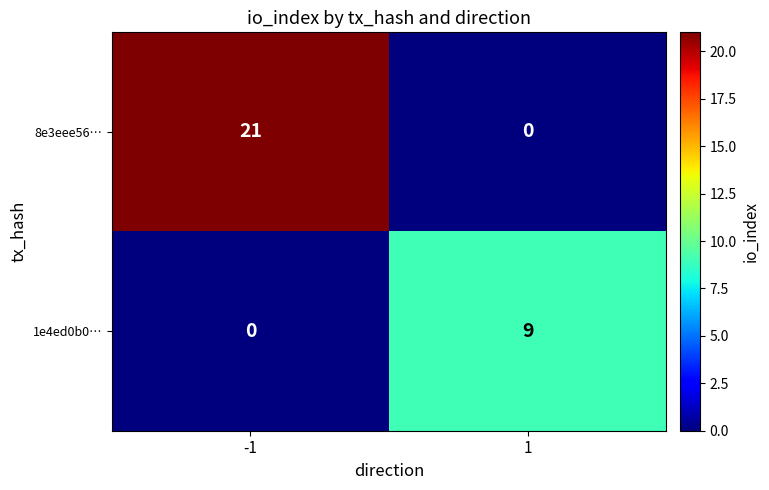

Is it true that 1e4ed0b0… equals 3 at 1?

False